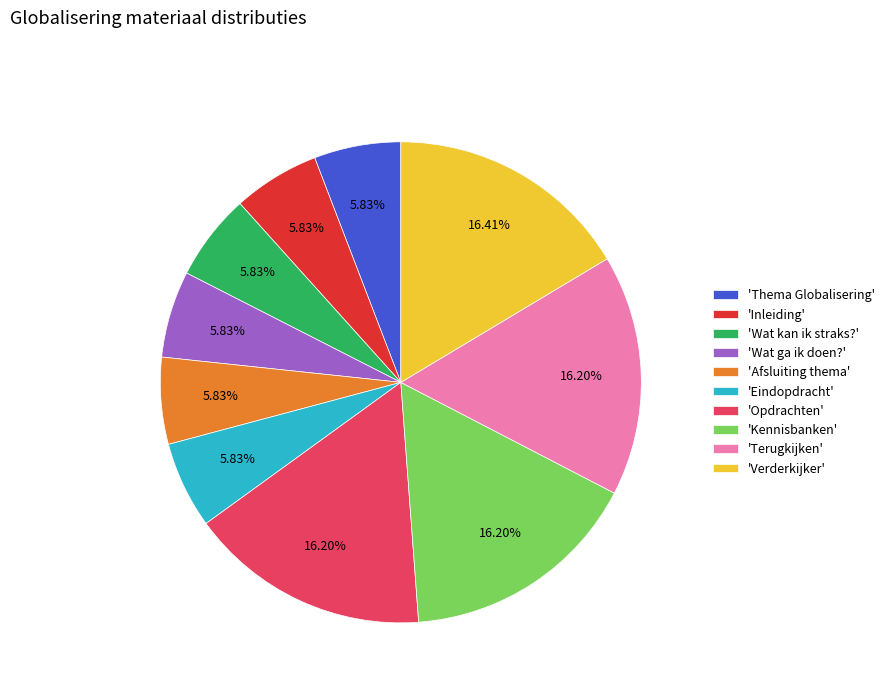

Does any single category account for the majority?

No